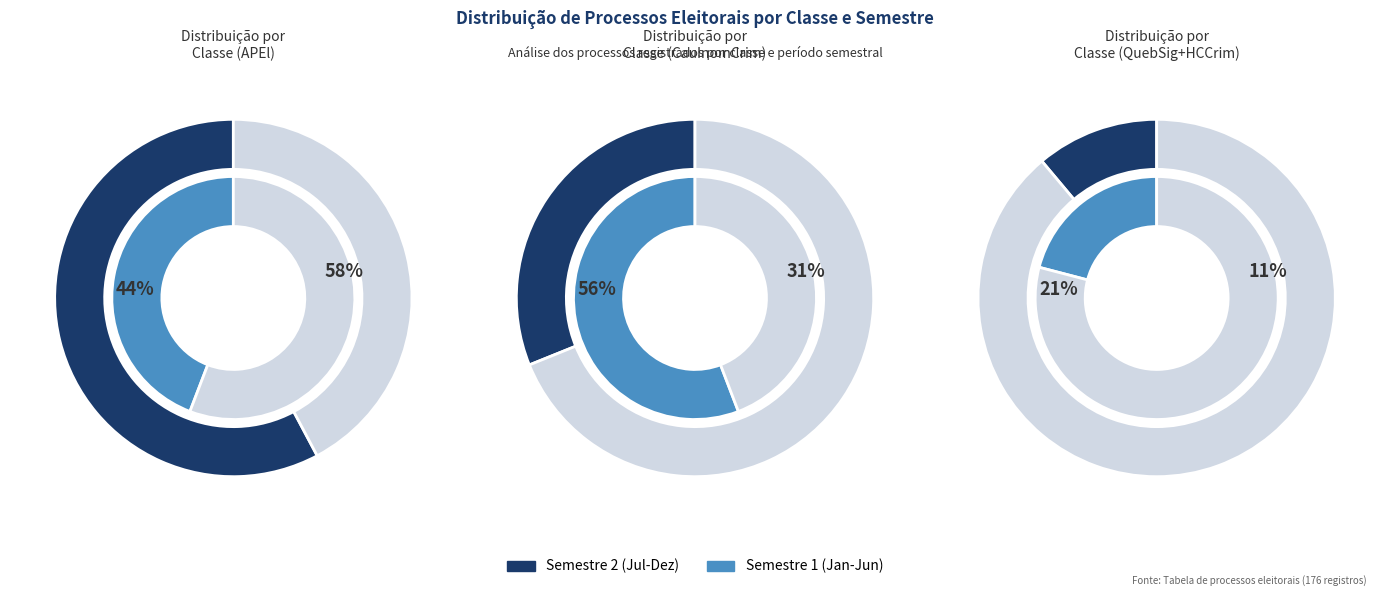

Count the number of slices in the pie.

6